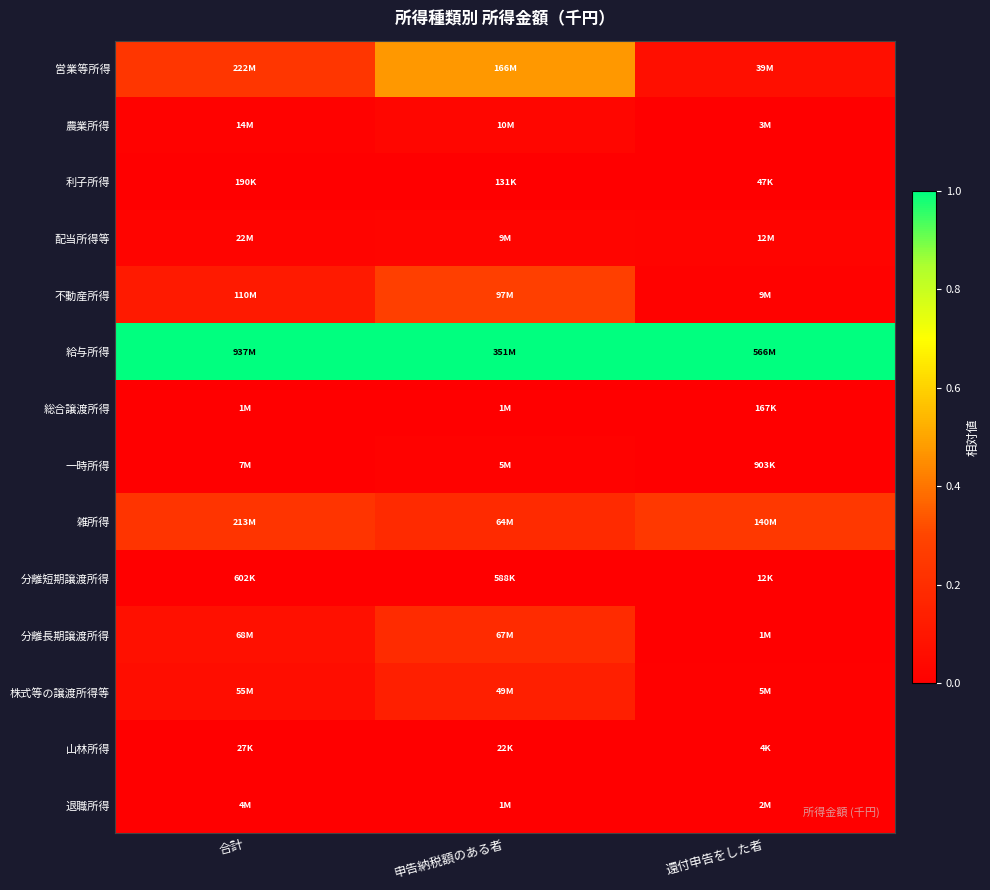

How many categories are shown in the chart?

3